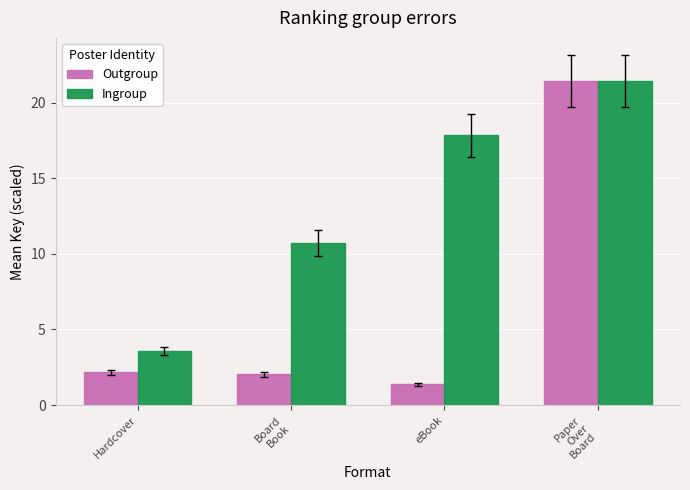

How many groups of bars are there?

4